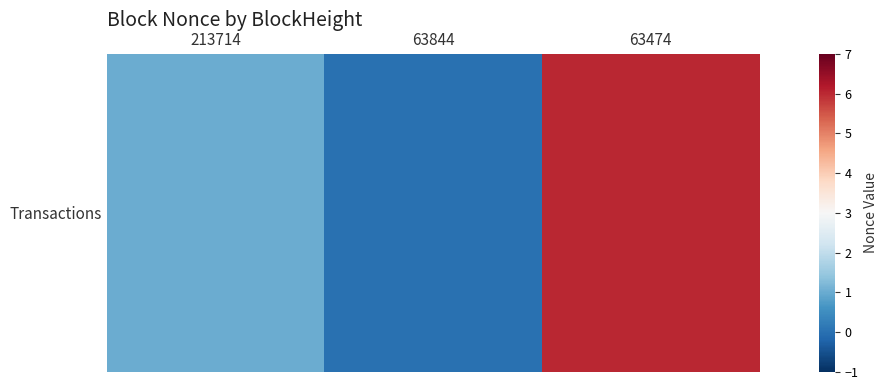

Reading left to right, list all the values displayed in this chart.

1	0	6